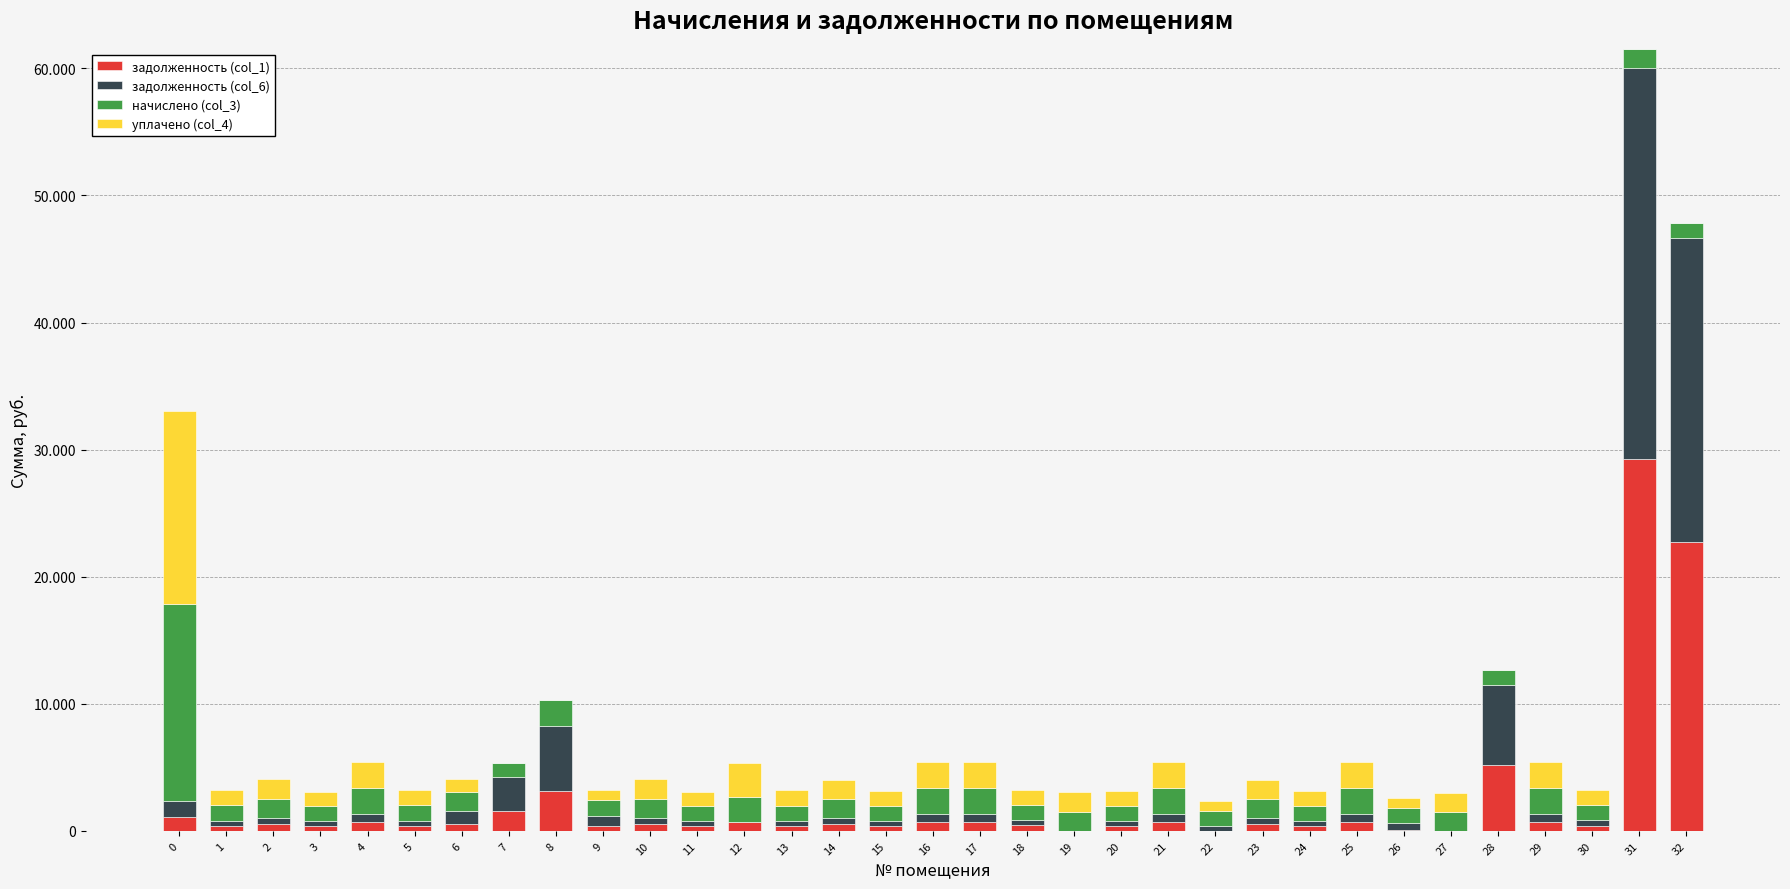

Are the bars horizontal?

No